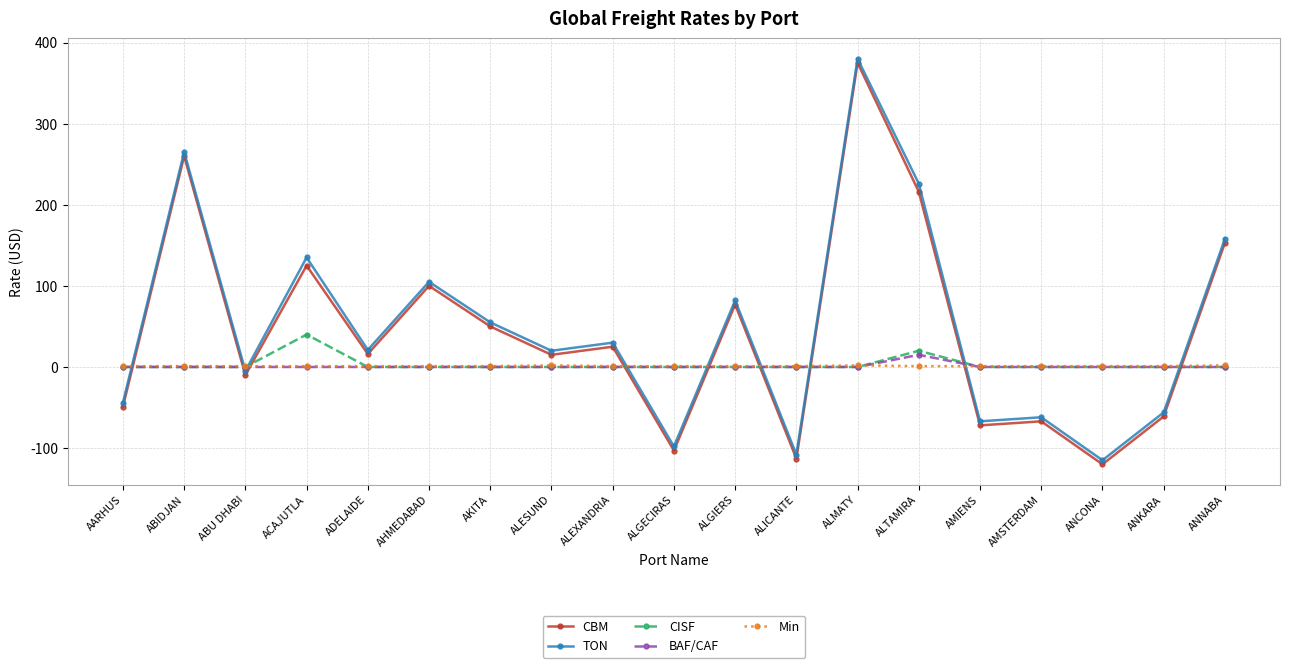

True or false: Min and TON cross at least once.

True